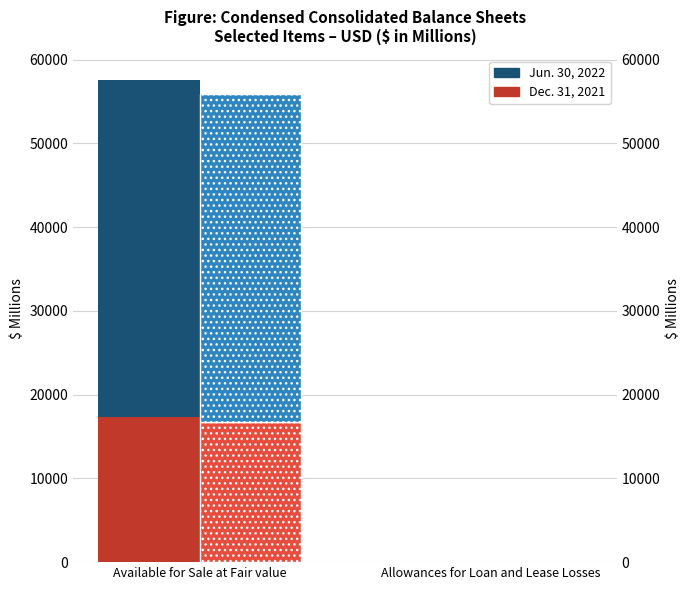

What is the label of the 1st bar from the left?

Available for Sale at Fair value